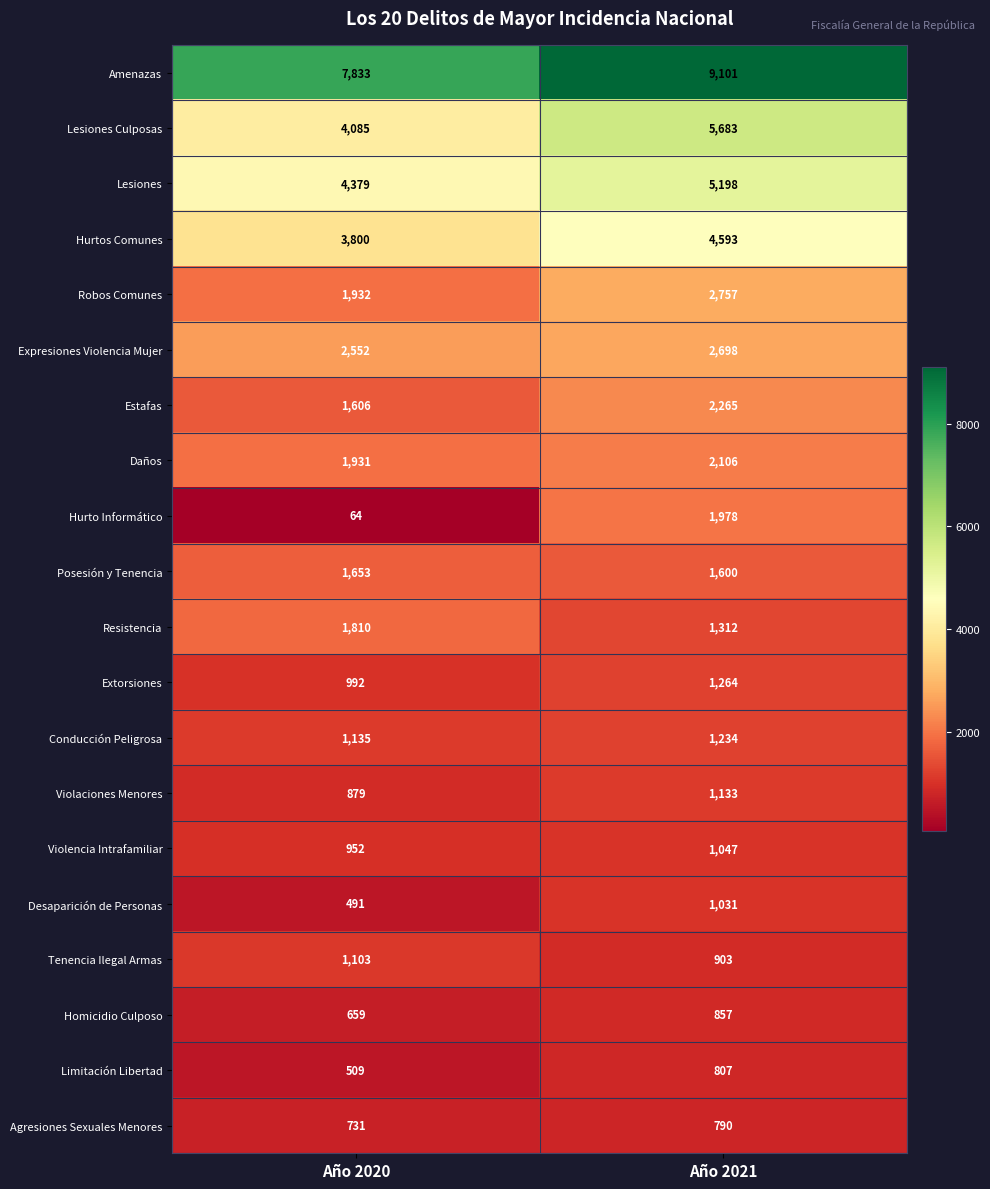

Is it true that Lesiones equals 5198 at Año 2021?

True